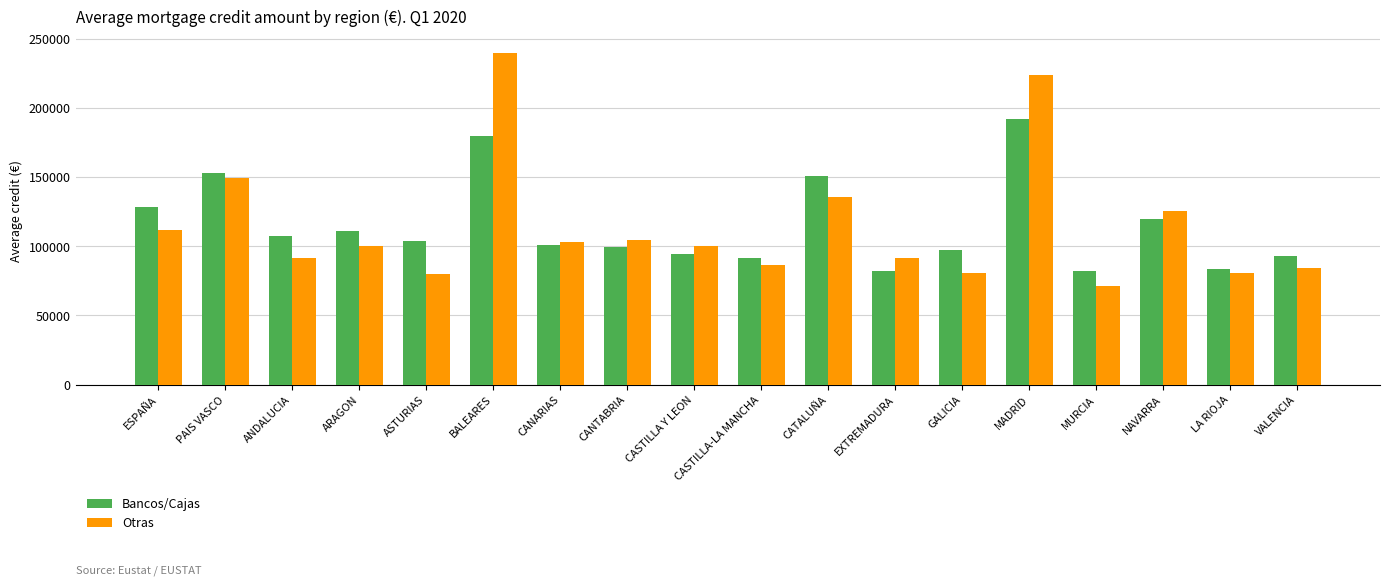

What is the total value across all series at ANDALUCIA?

199318.2